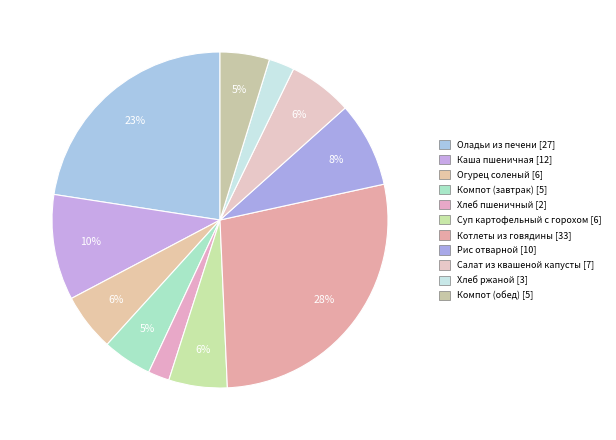

Do Котлеты из говядины and Огурец соленый together represent more than half of the pie?

No